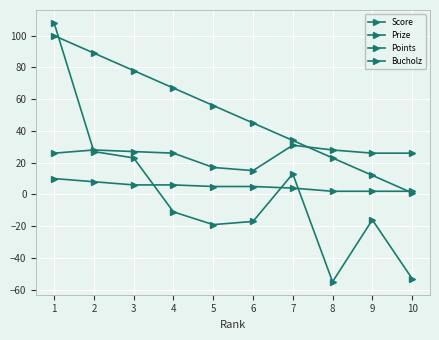

How many categories are shown in the chart?

10